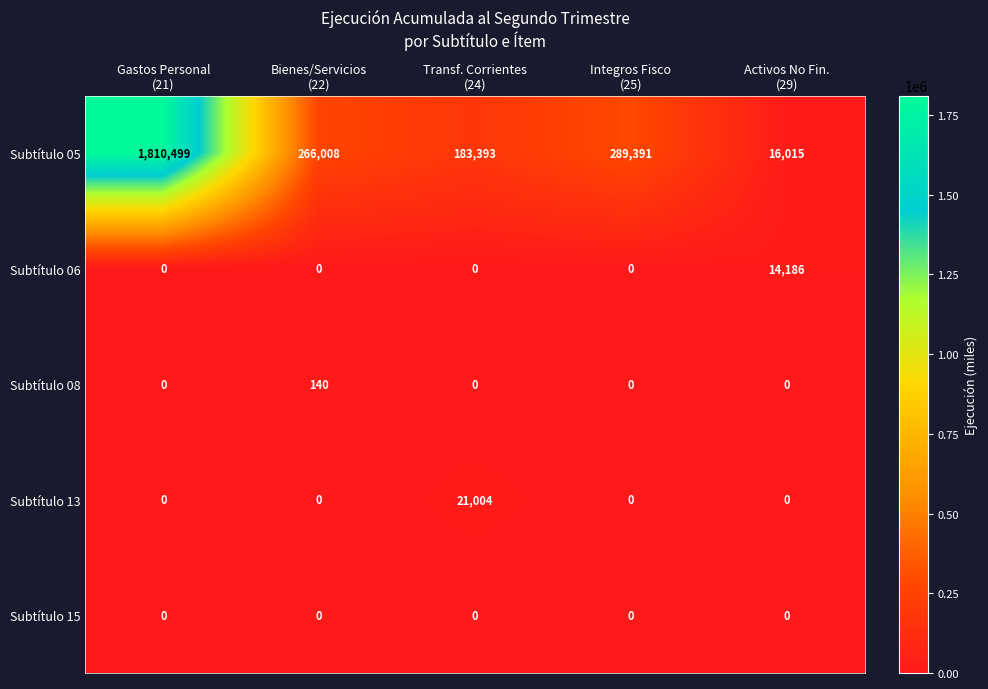

Reading left to right, extract all data points from this chart.

Subtítulo 05: 1810499	266008	183393	289391	16015
Subtítulo 06: 0	0	0	0	14186
Subtítulo 08: 0	140	0	0	0
Subtítulo 13: 0	0	21004	0	0
Subtítulo 15: 0	0	0	0	0